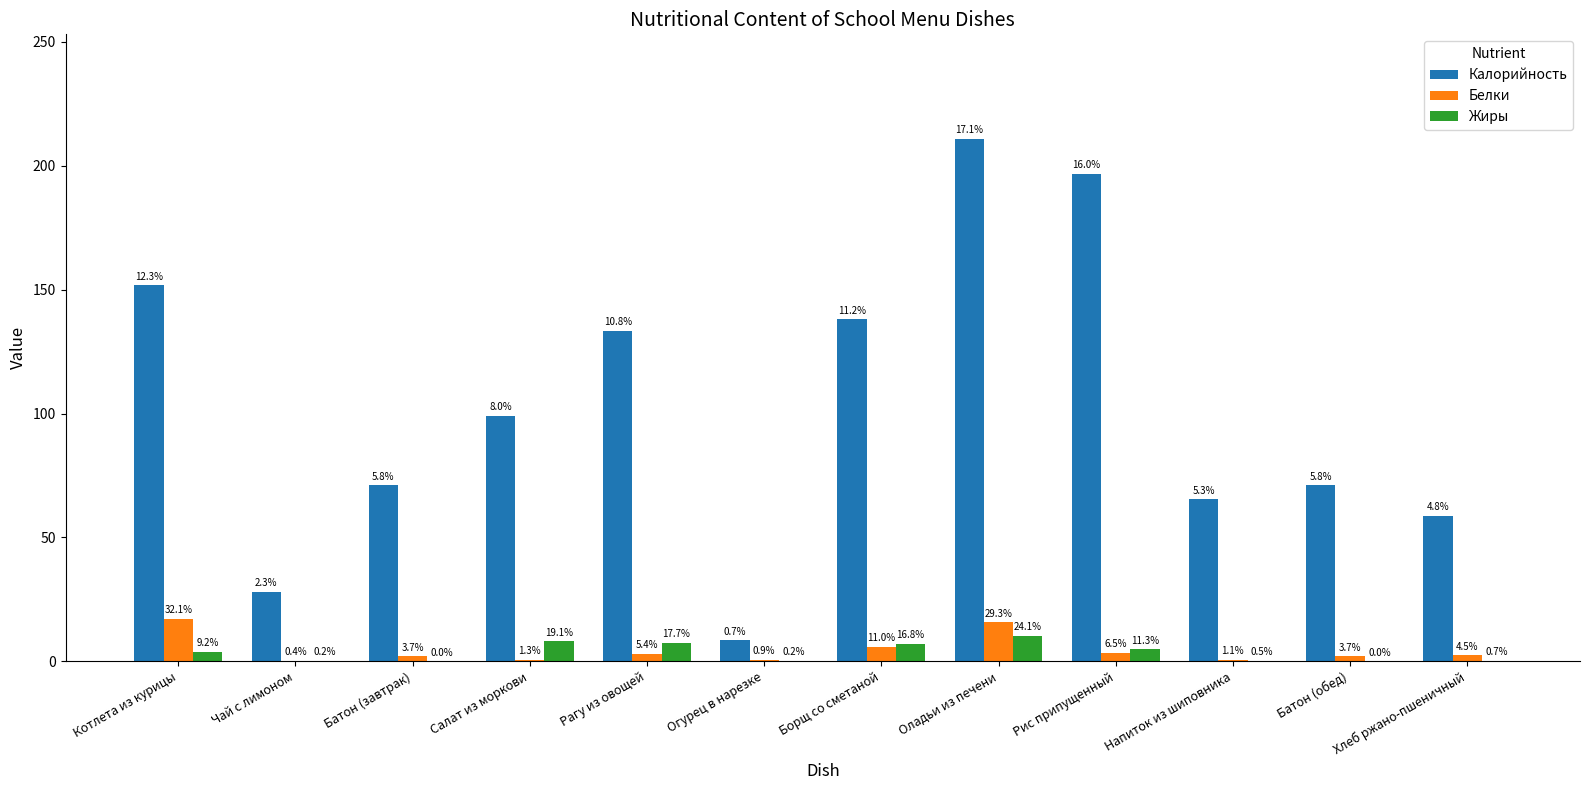

What are all the series names shown in the legend?

Калорийность, Белки, Жиры